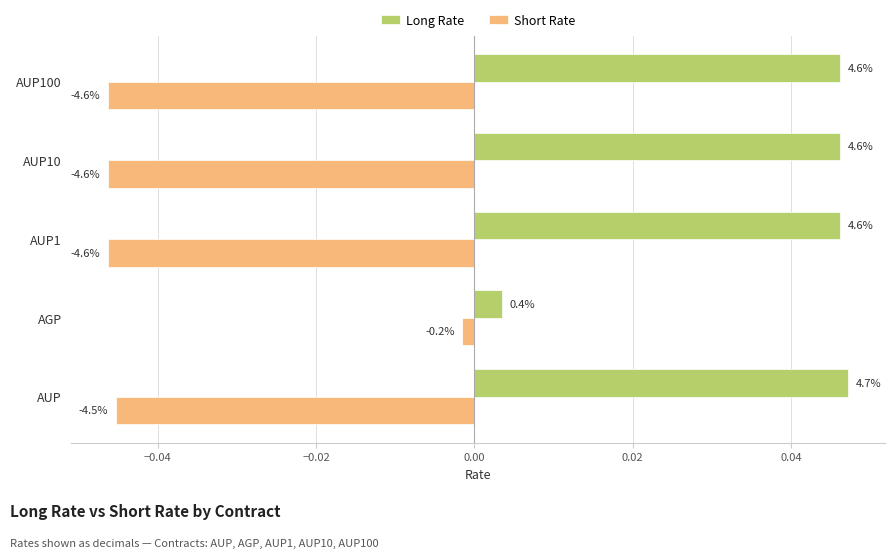

What are all the series names shown in the legend?

Long Rate, Short Rate